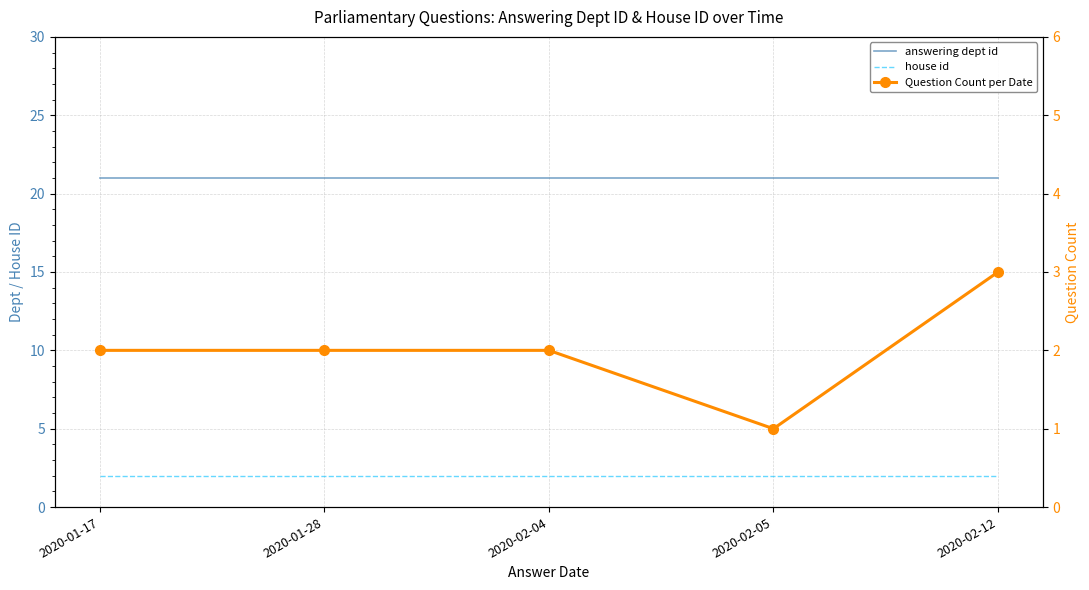

Is the value of answering dept id at 2020-02-04 greater than the value of Question Count per Date at 2020-02-05?

Yes